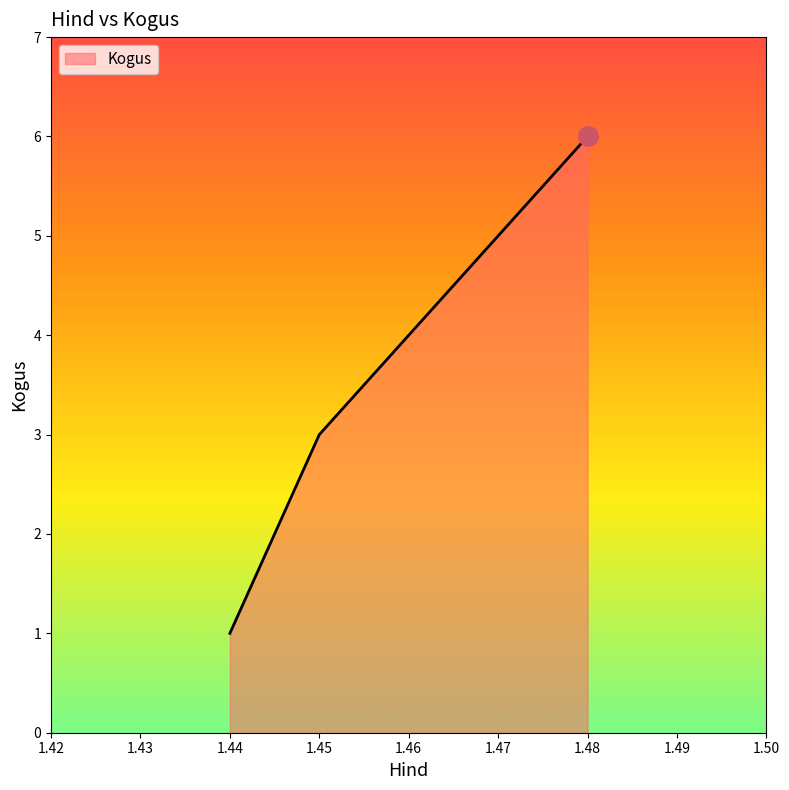

Rank the categories by value from highest to lowest.

1.48, 1.45, 1.44